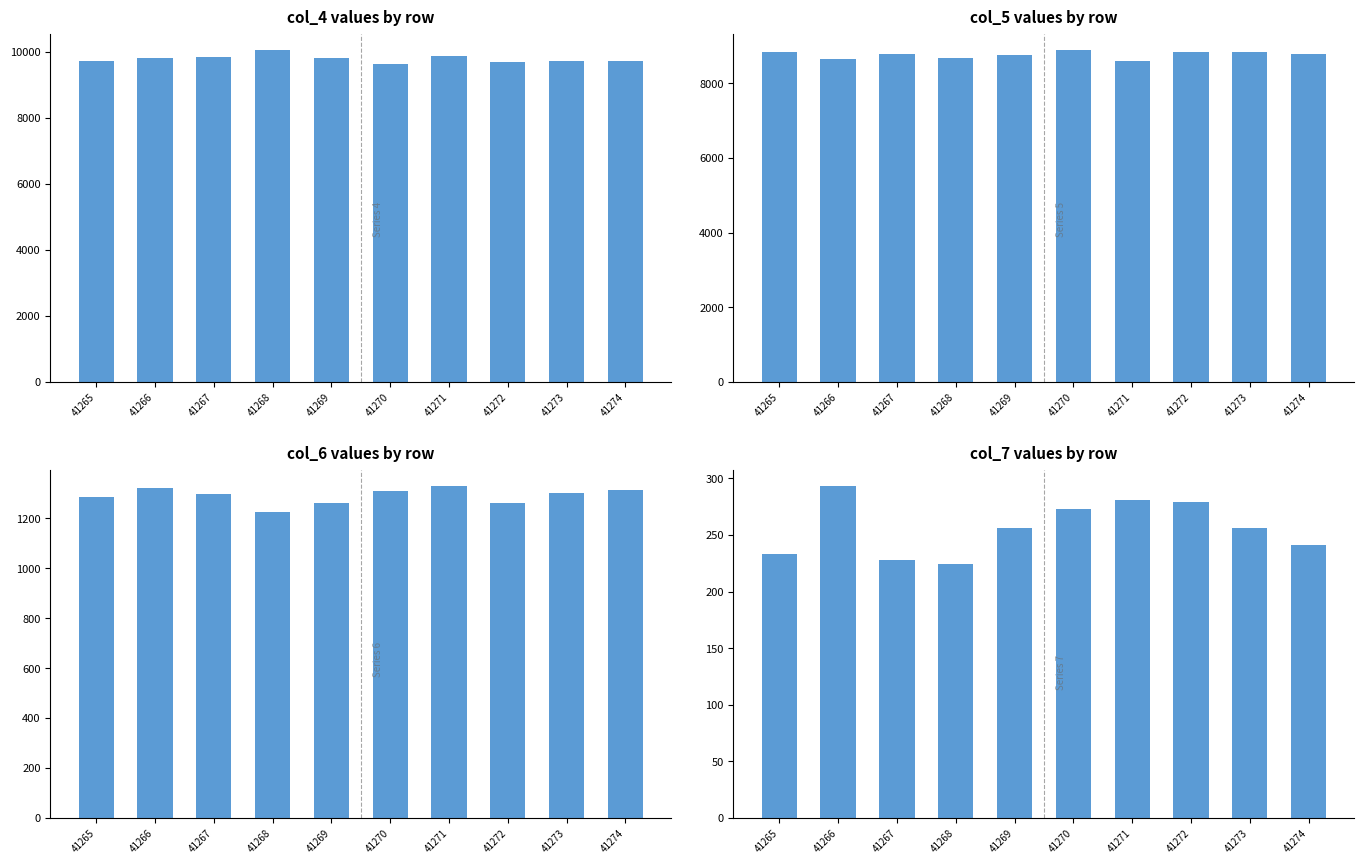

At which label does col_4 reach its peak?

41268